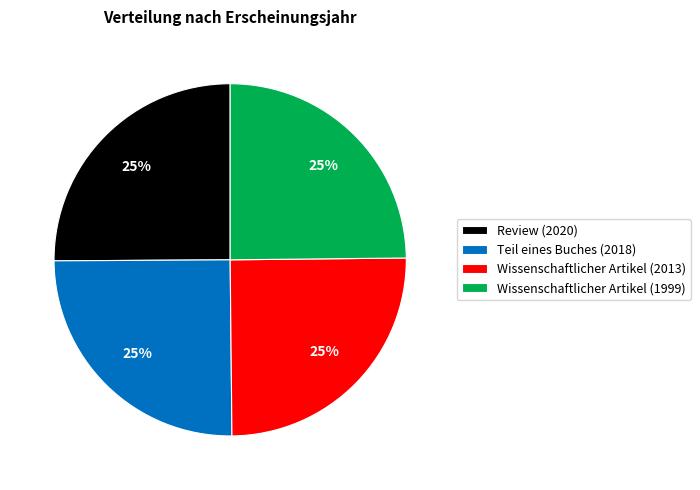

To the nearest percent, what portion does Wissenschaftlicher Artikel (1999) represent?

25%